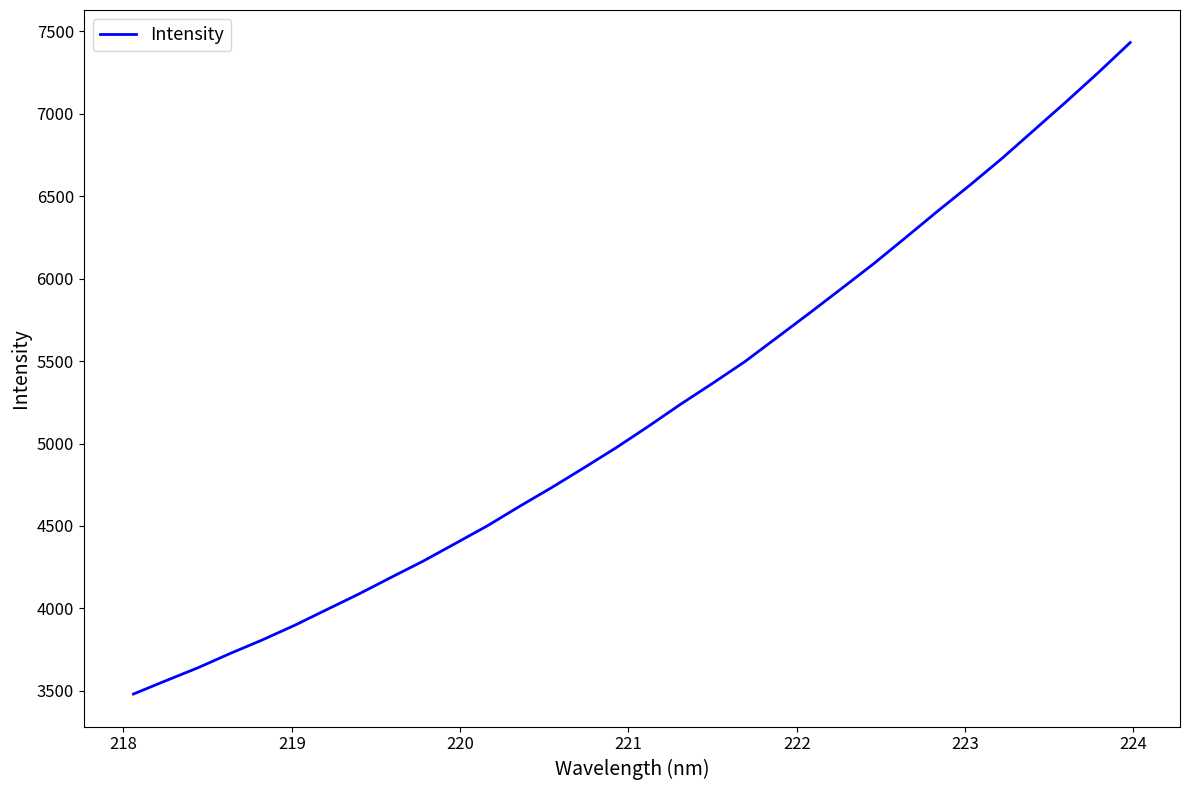

What is the minimum value shown in the chart?

3481.4